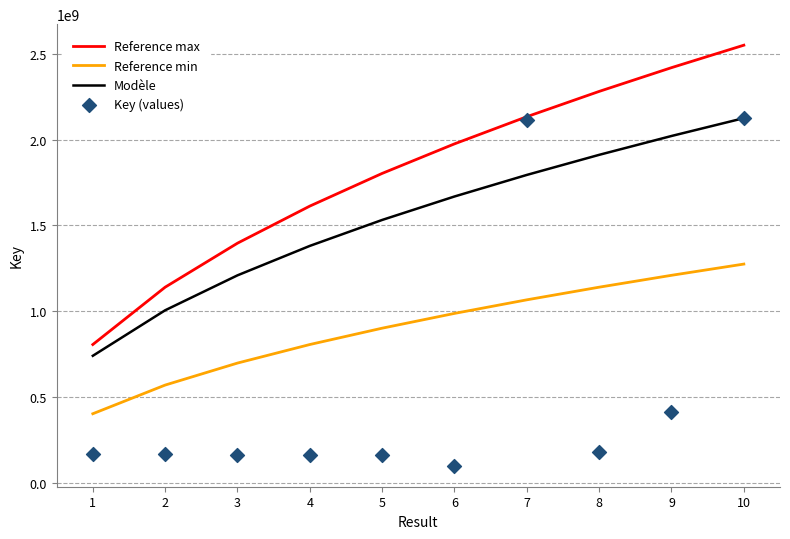

What are all the series names shown in the legend?

Reference max, Reference min, Modèle, Key (values)